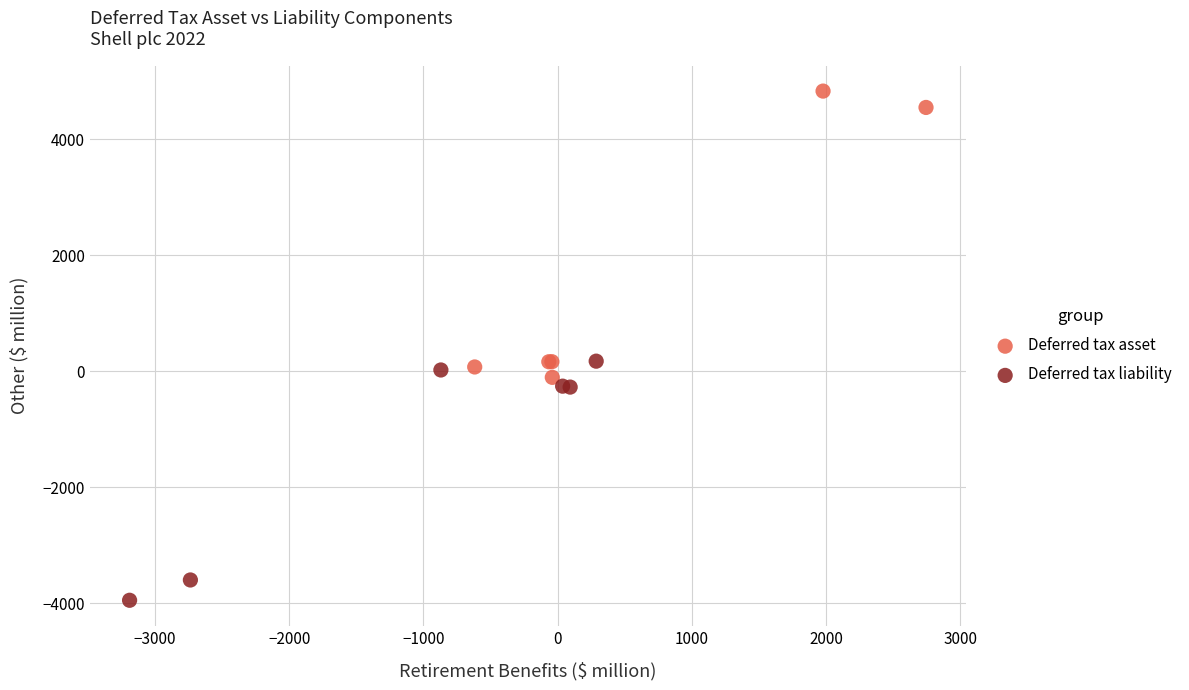

Which series reaches the minimum Y coordinate?

Deferred tax liability